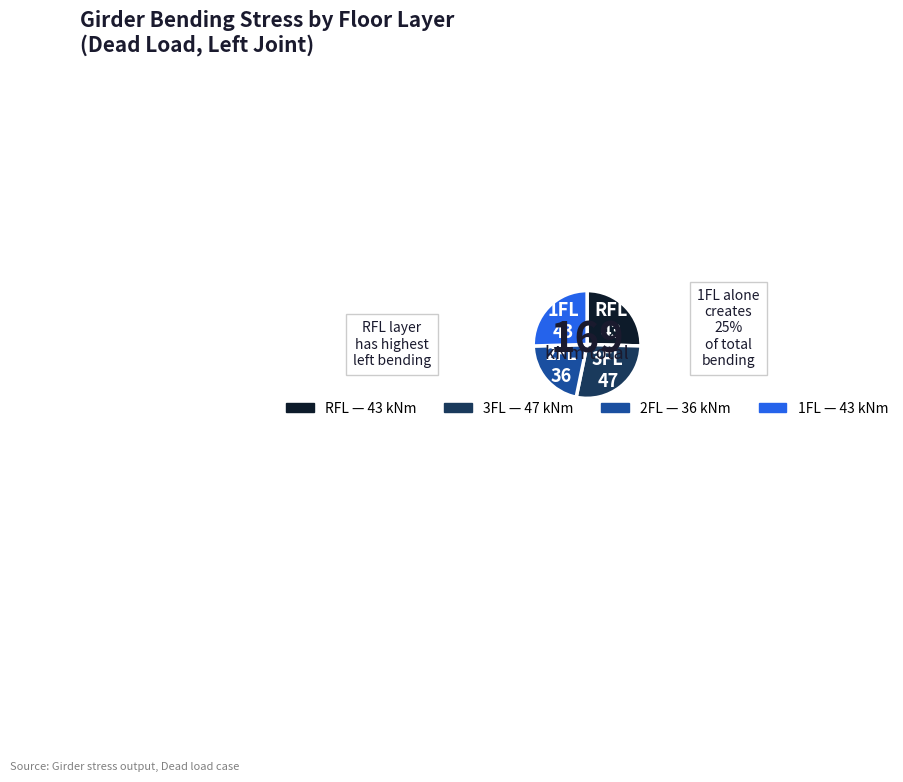

Does 3FL account for over 50% of the chart?

No